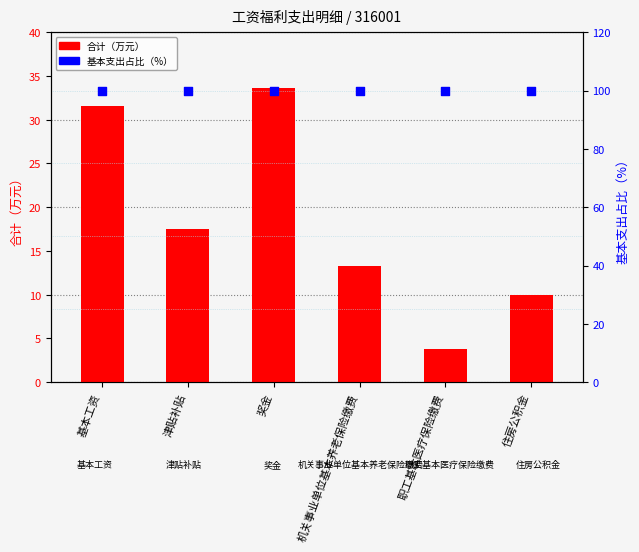

Which series contains the lowest Y value?

合计